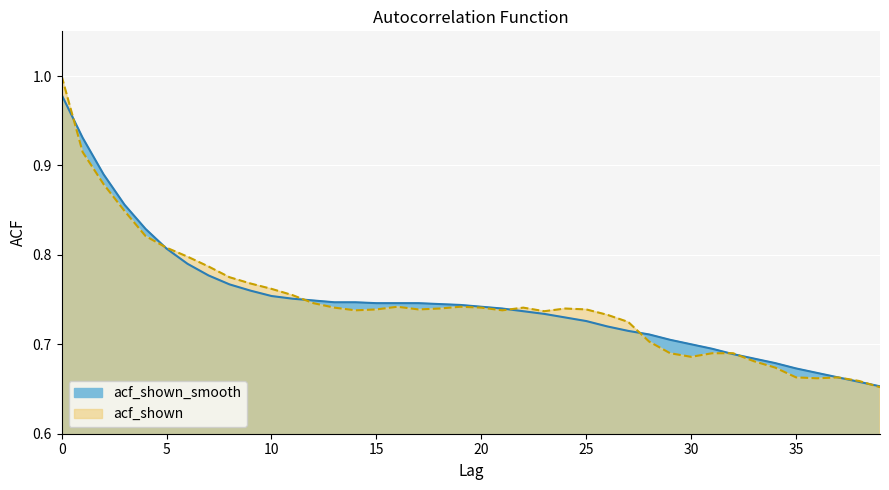

The value of acf_shown at 32 is 1.2. True or false?

False